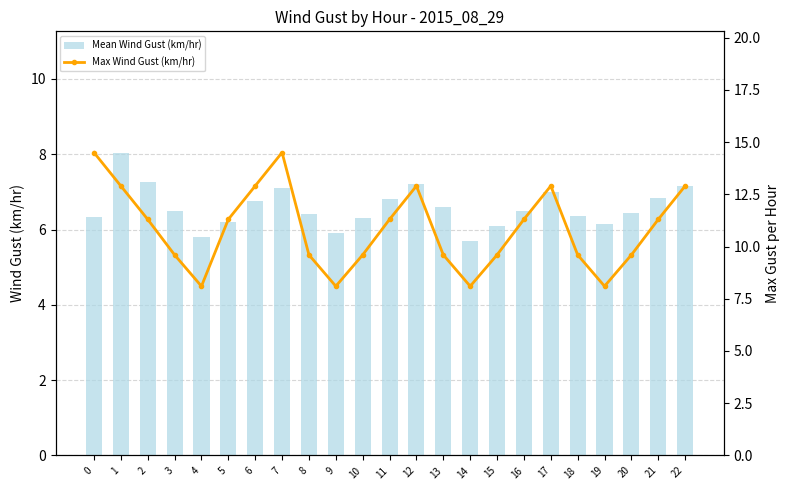

The Mean Wind Gust (km/hr) series shows 3.2 at 20. True or false?

False